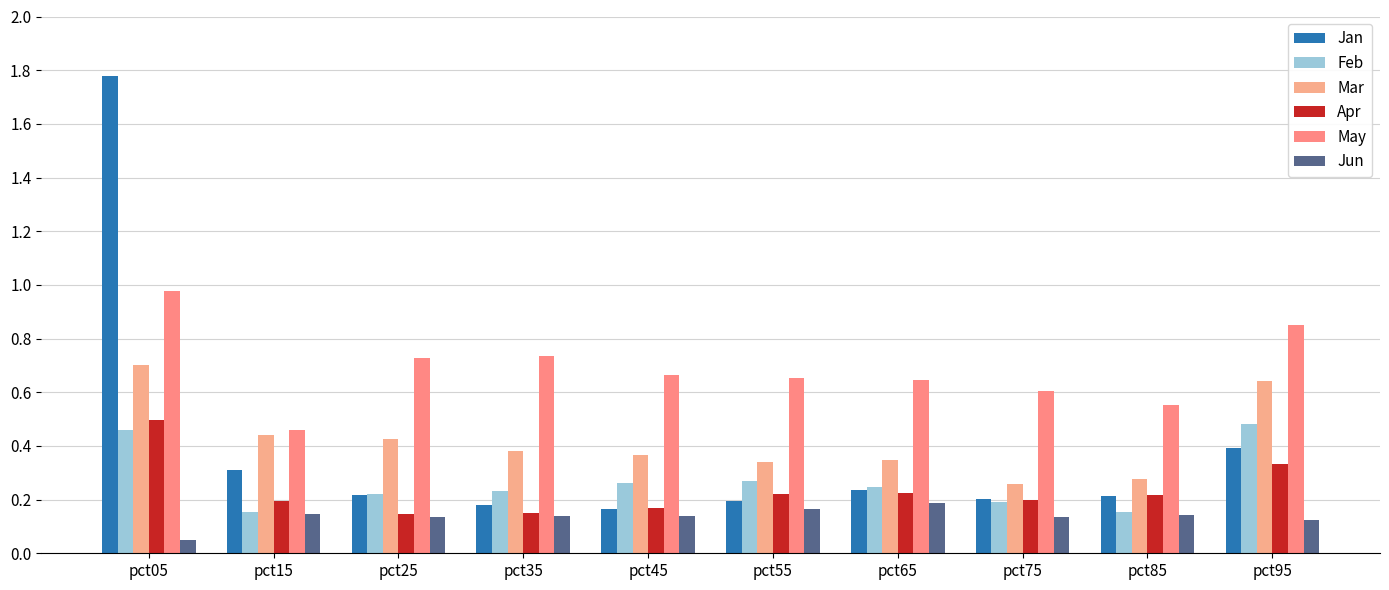

How many data points does each series have?

10